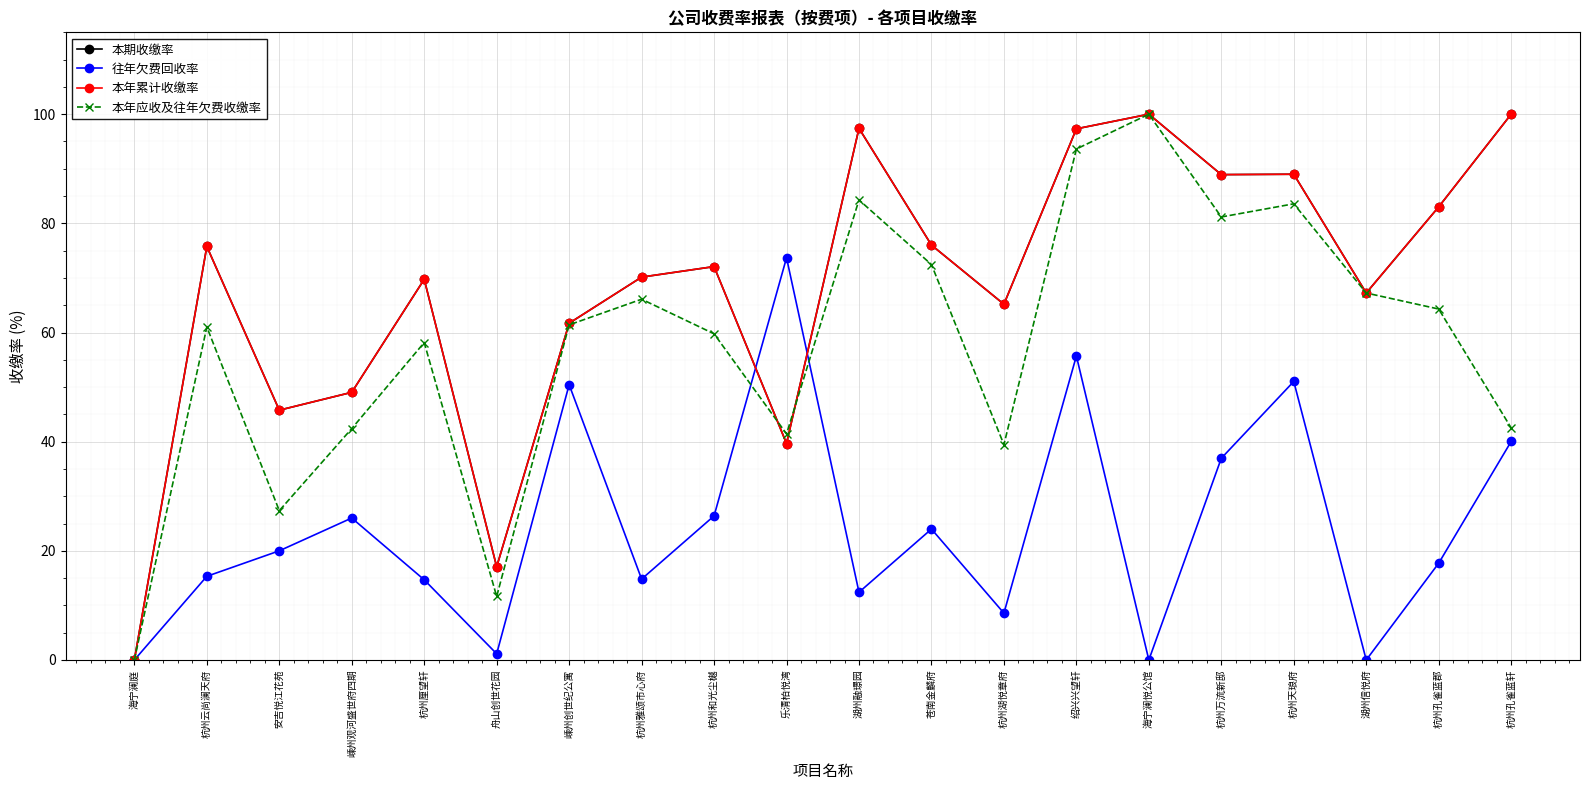

Is this an area chart (filled region under the line)?

No